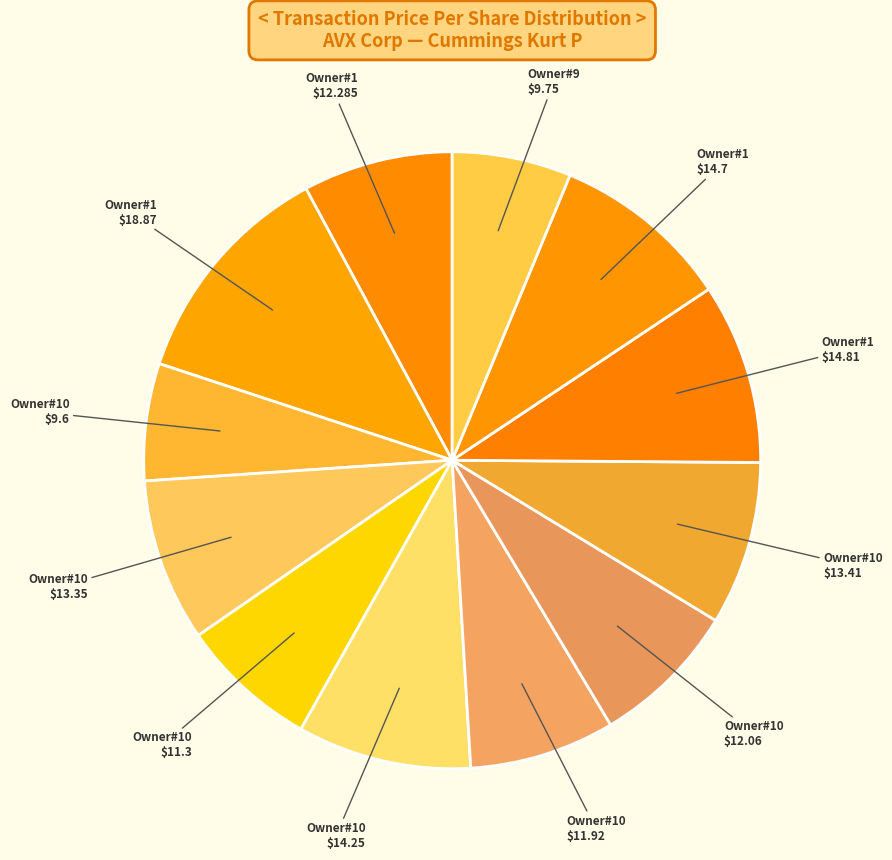

Which slice is the largest?

Owner#1 $18.87